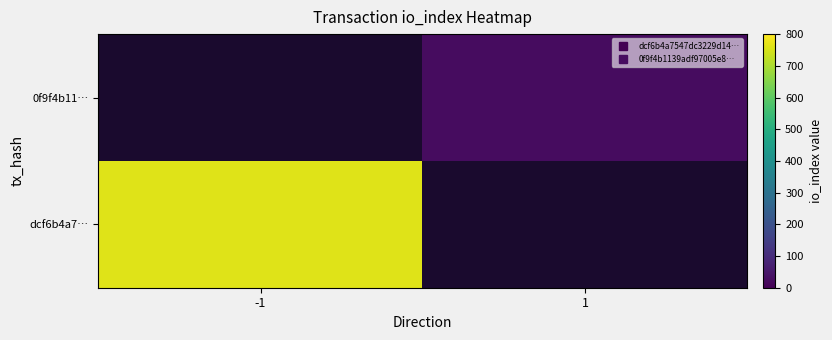

At how many categories does at least one series exceed 84?

1